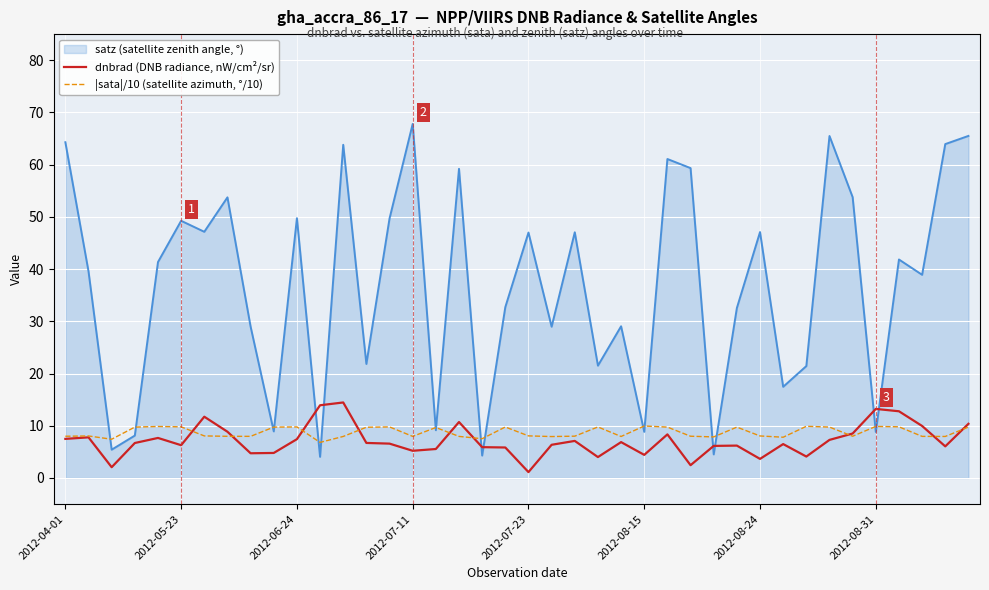

In |sata|/10 (satellite azimuth, °/10), how many points are higher than both neighbors (excluding endpoints)?

11